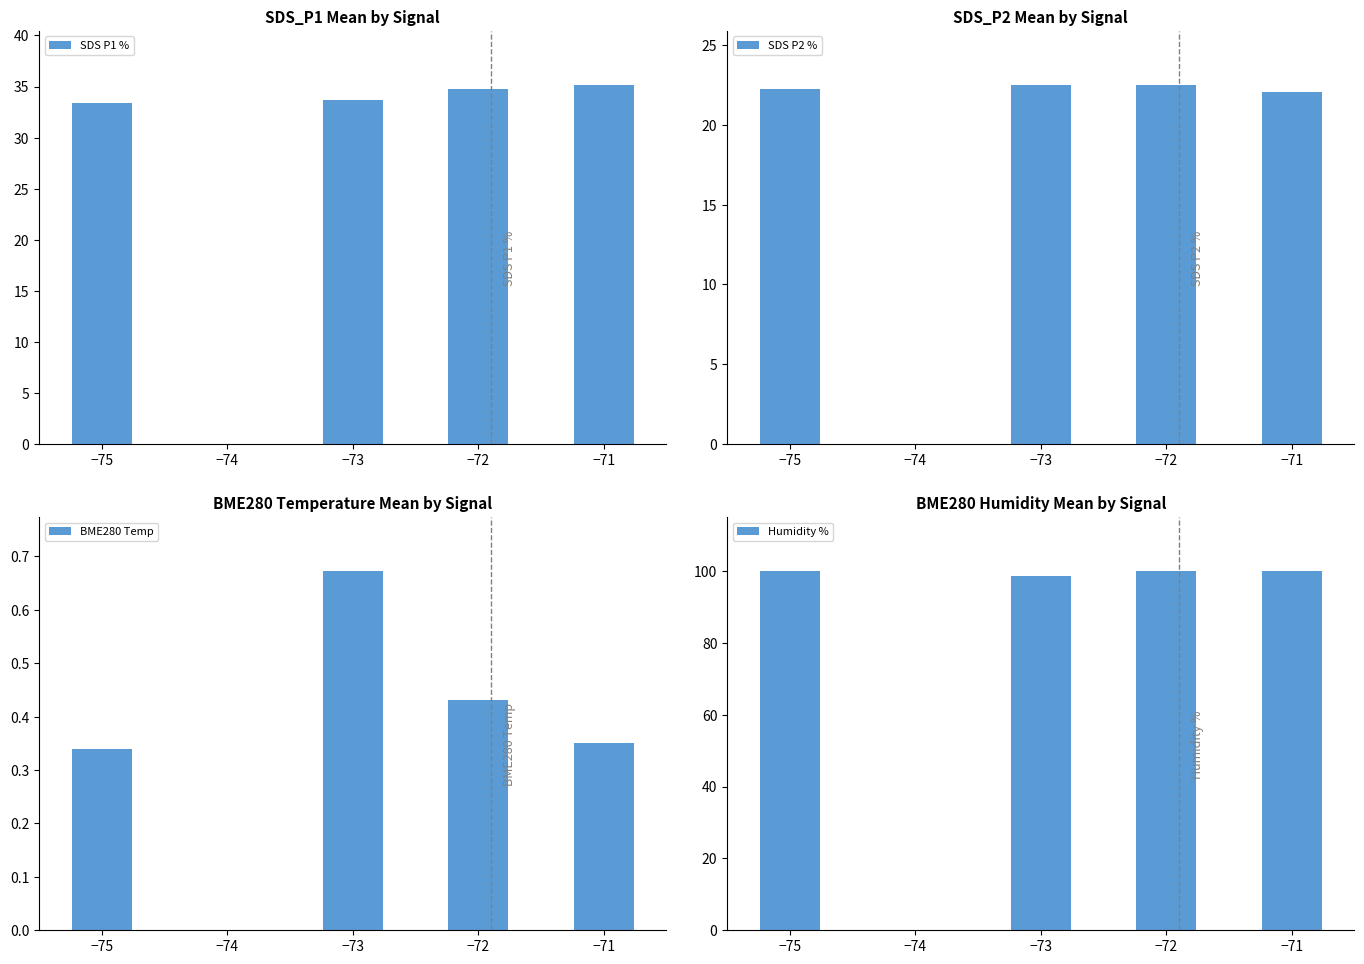

Read the SDS P1 % value at −75.

33.4